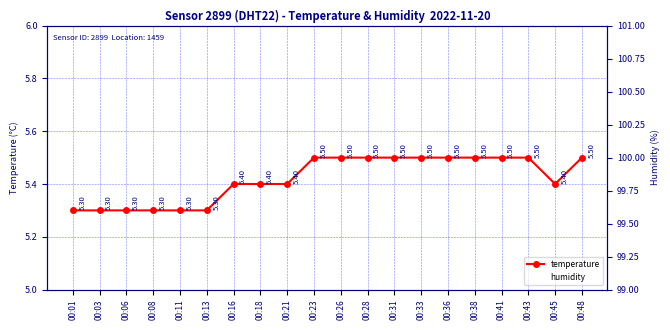

What is the average value of the temperature series?

5.4